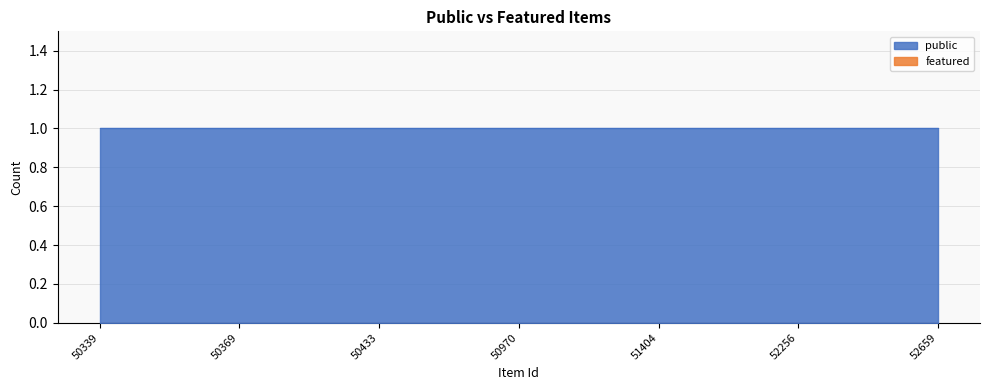

True or false: public has more than 0 points higher than both neighbors.

False